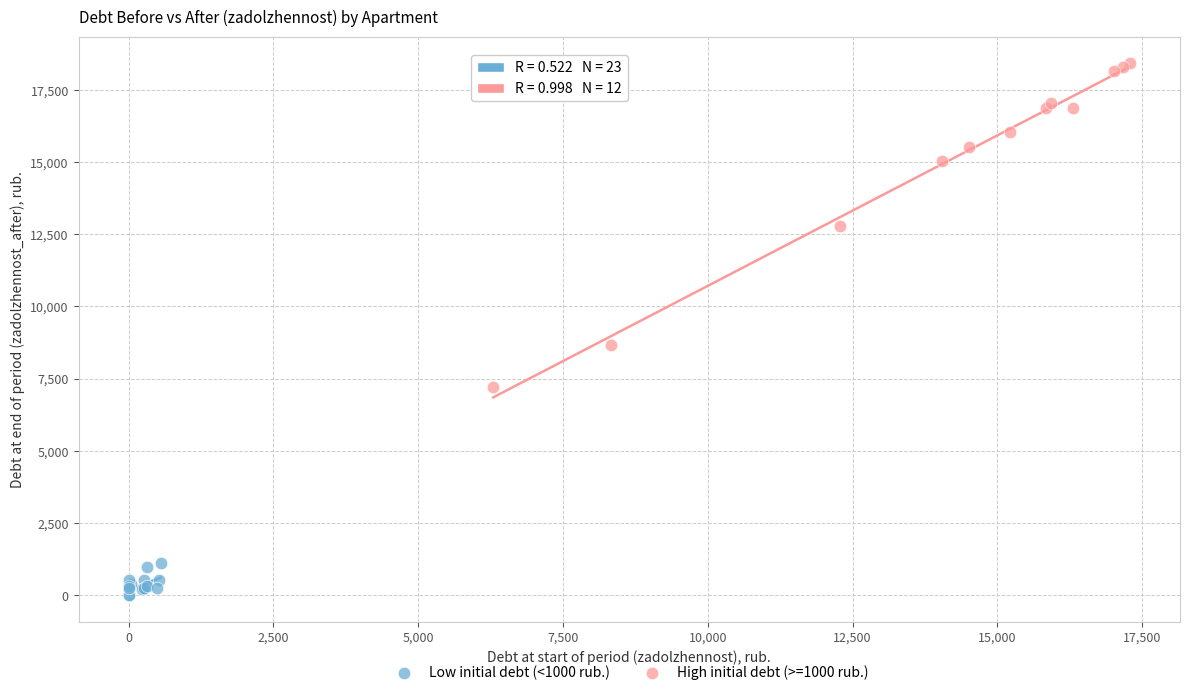

Which series contains the highest Y value?

High initial debt (>=1000 rub.)